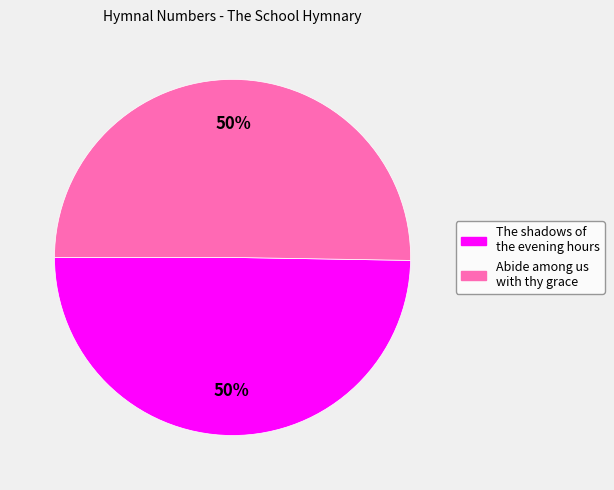

Is it true that The shadows of the evening hours is 61% of the pie?

False